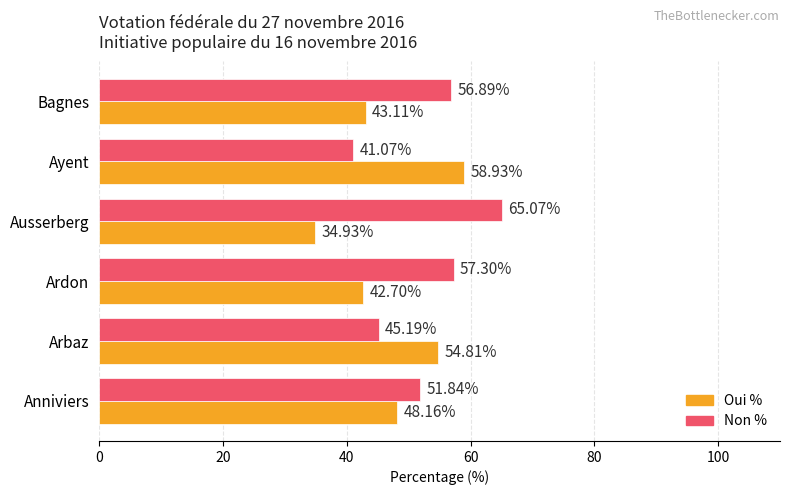

Rank the series by their maximum value, from lowest to highest.

Oui %, Non %